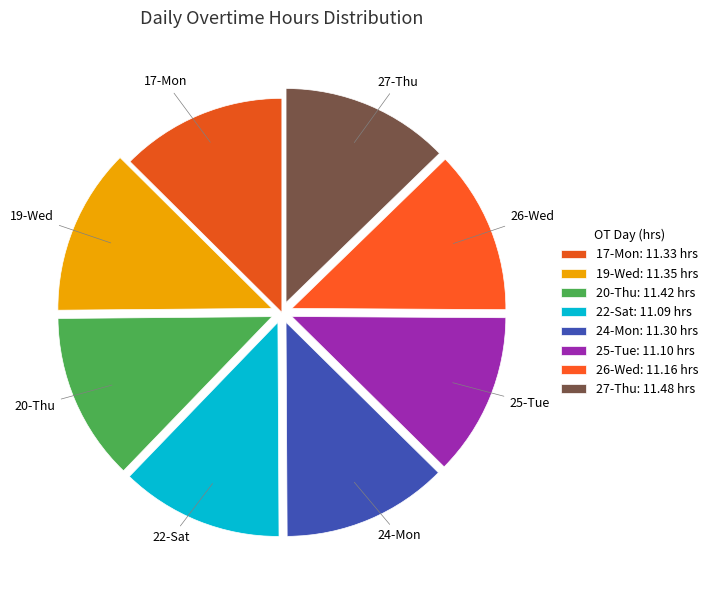

How many segments does this pie chart have?

8